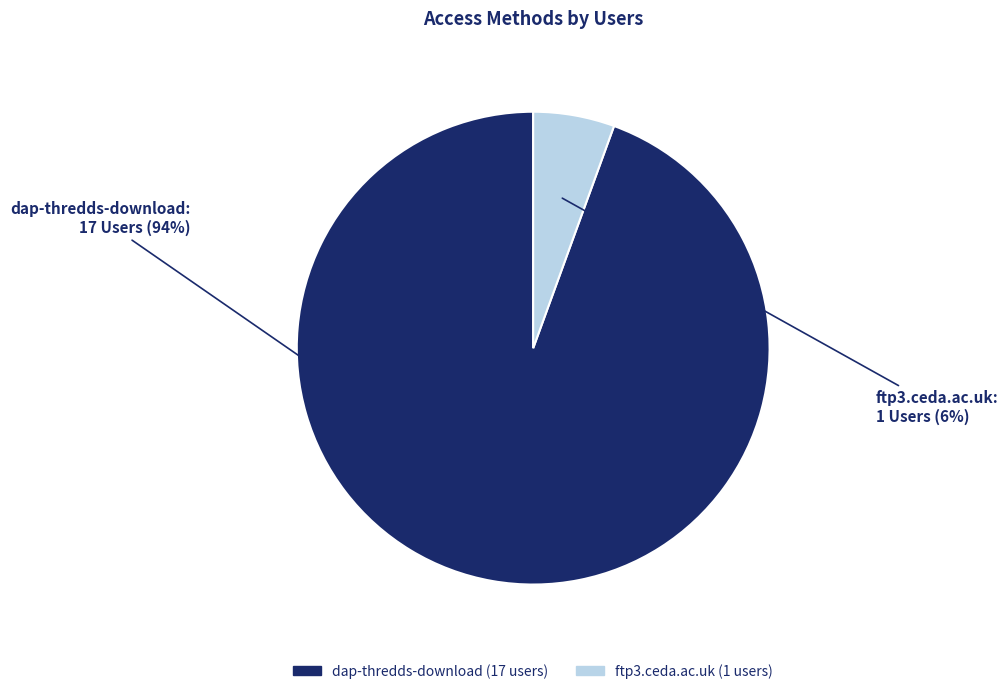

The ftp3.ceda.ac.uk slice represents 6% of the pie. True or false?

True